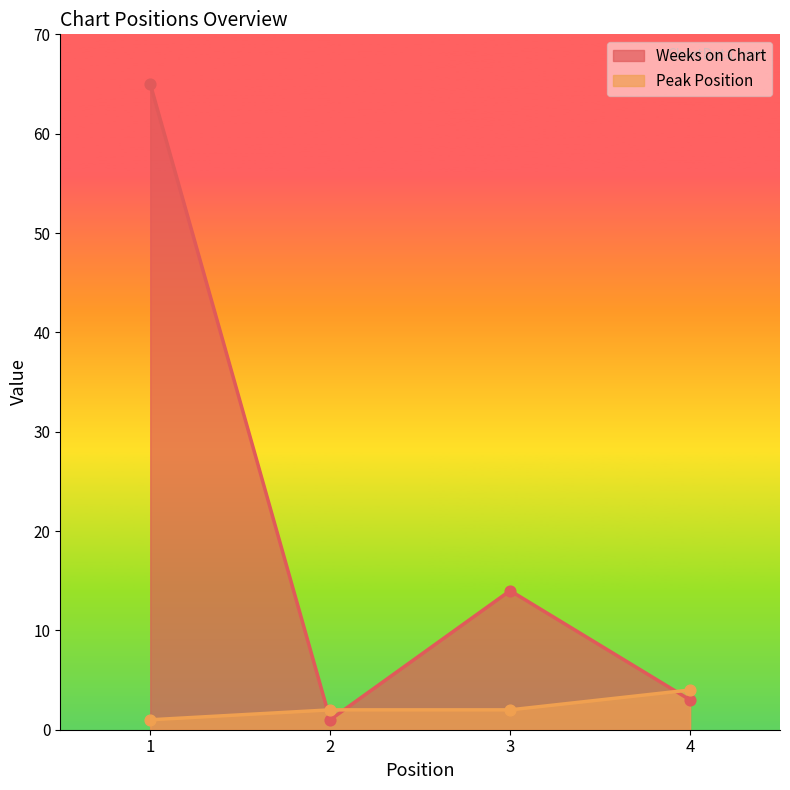

Which series has the widest spread of Y values?

Weeks on Chart